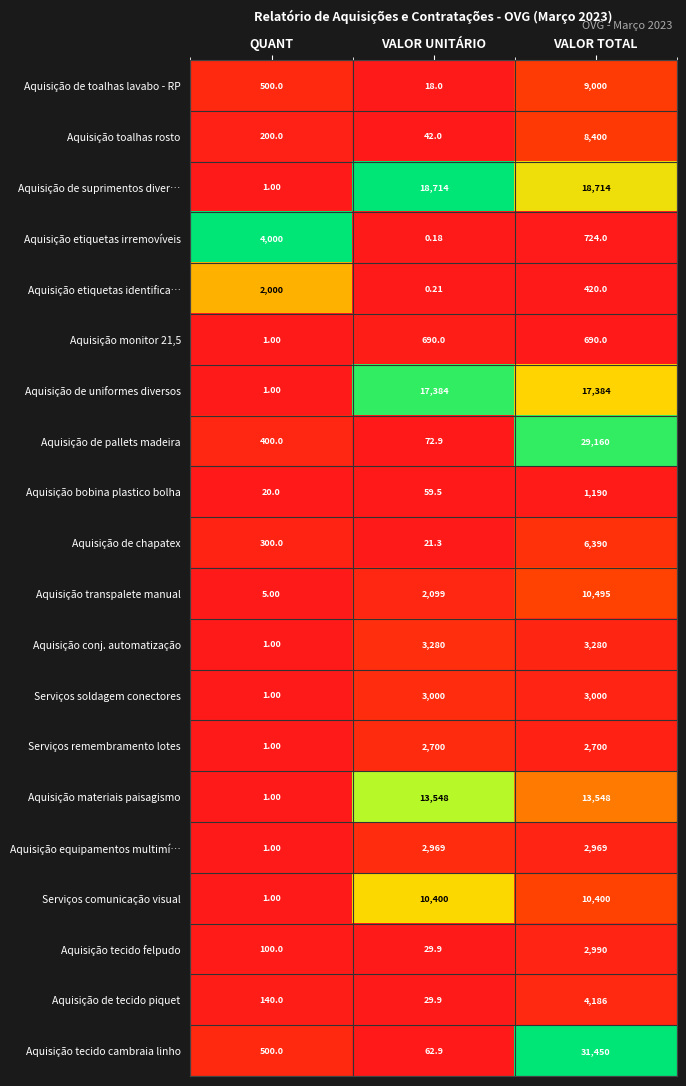

Which series has the largest range (max minus min)?

Aquisição tecido cambraia linho